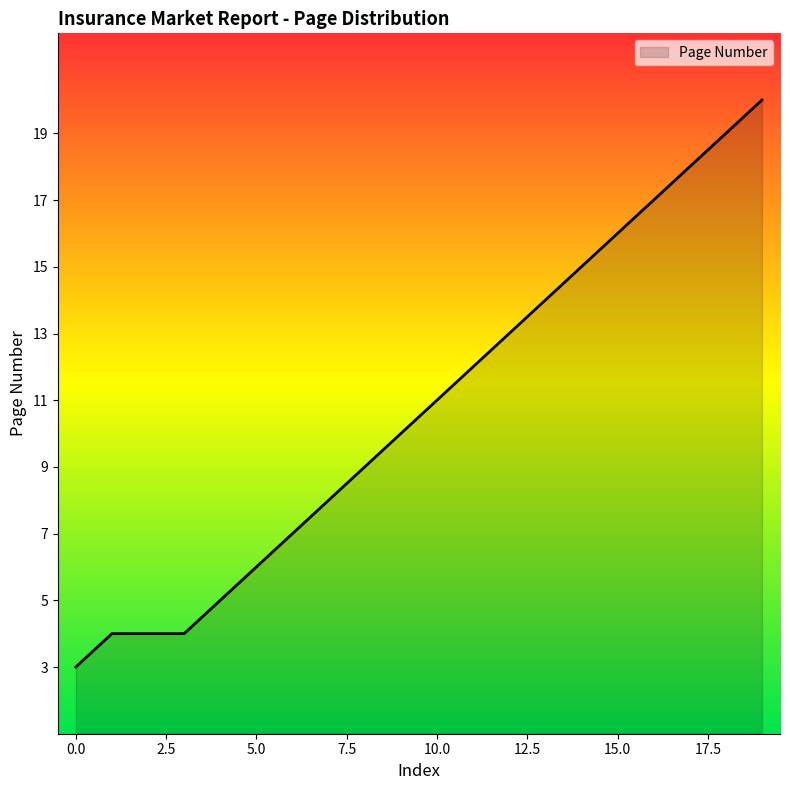

What is the minimum value shown in the chart?

3